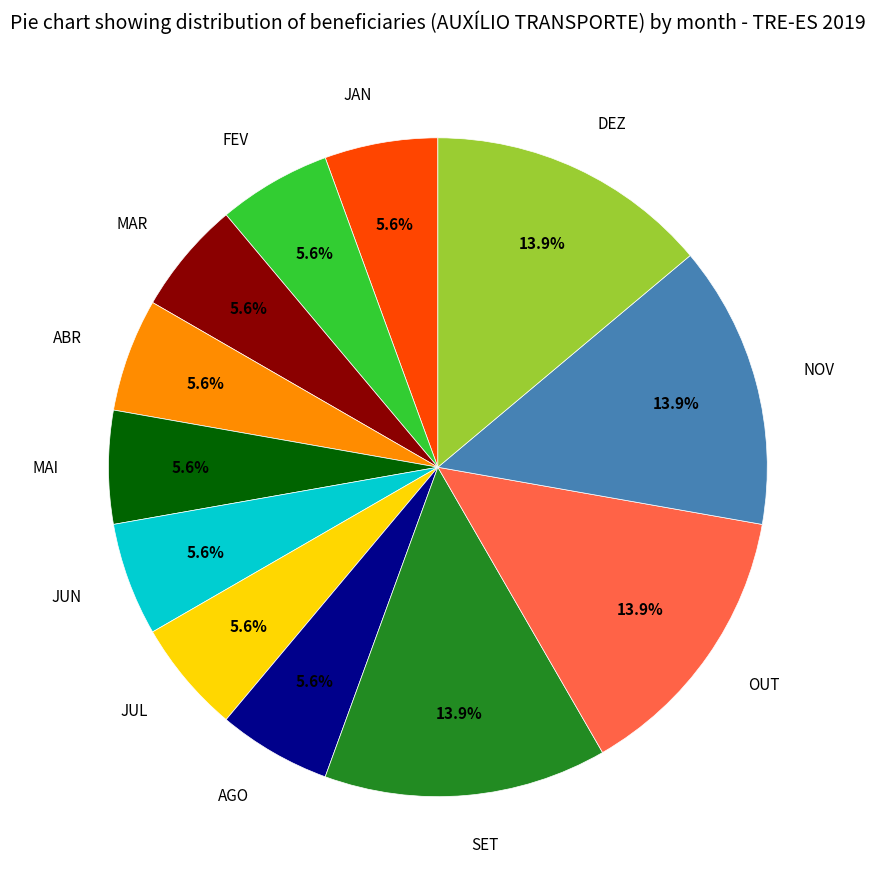

Is it true that SET is 9% of the pie?

False